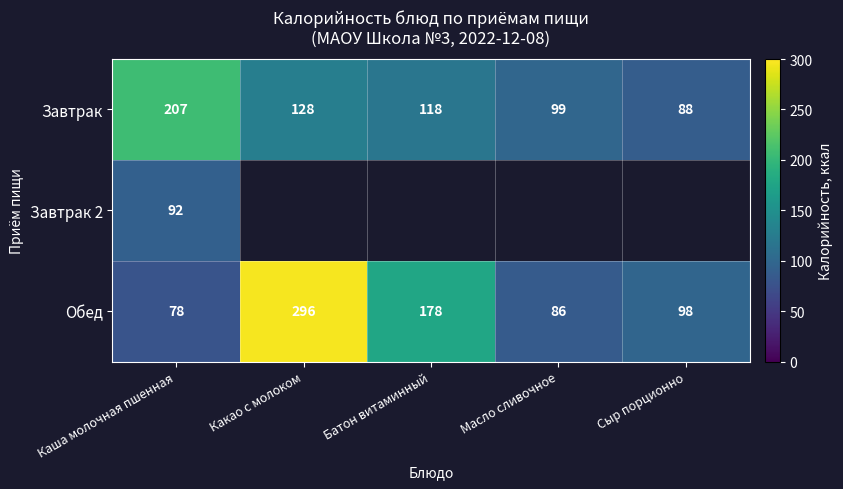

Which category has the lowest value in the Завтрак series?

Сыр порционно